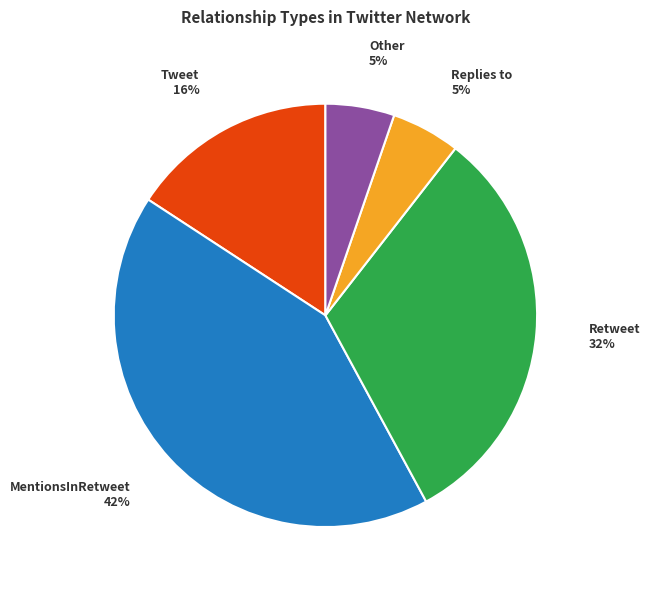

To the nearest percent, what is the difference between the largest and smallest slice percentages?

37%